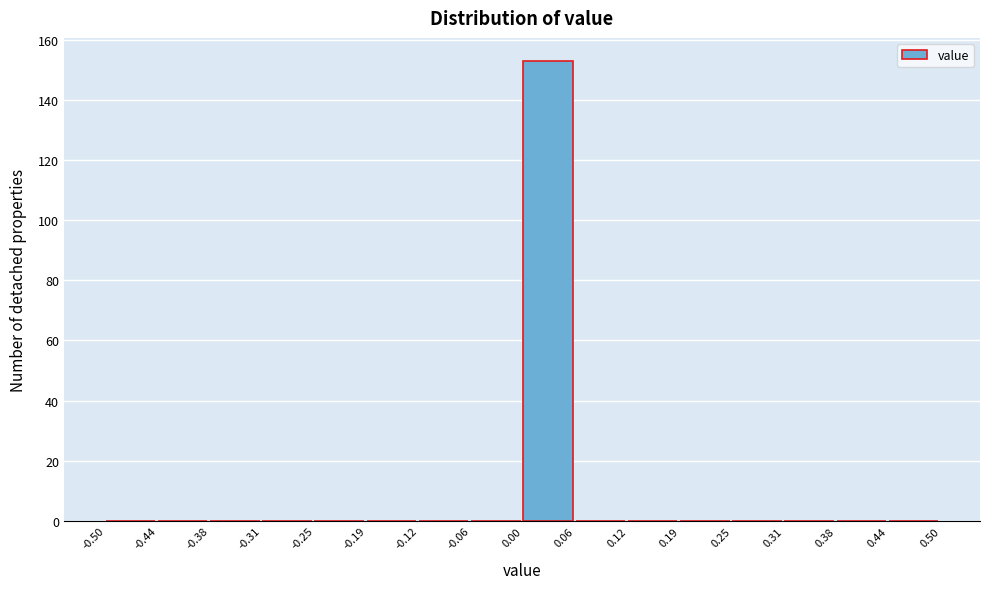

Which range on the x-axis has the tallest bar?

0.00 to 0.06